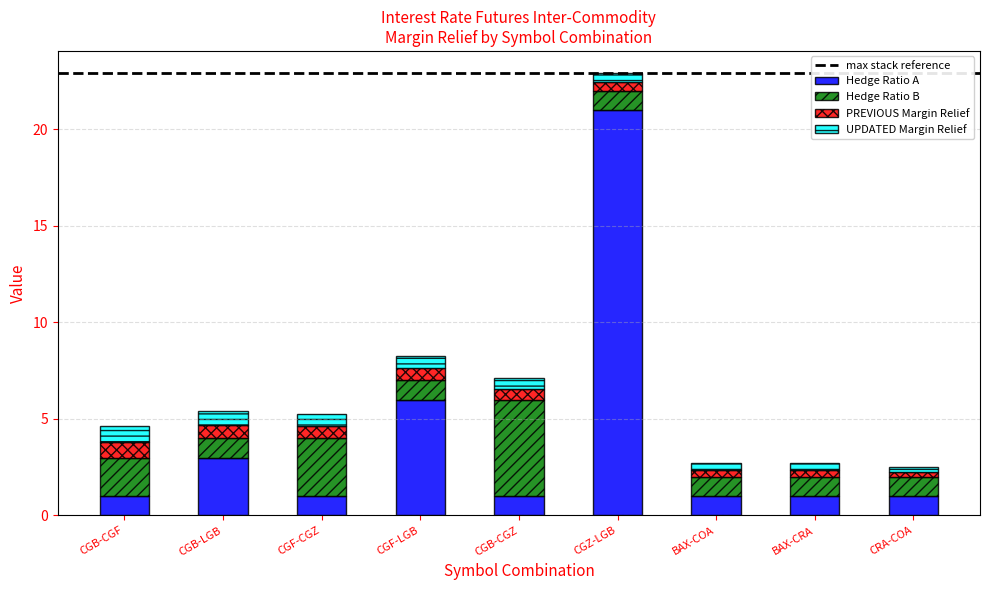

Read the Hedge Ratio A value at CGB-CGF.

1.0